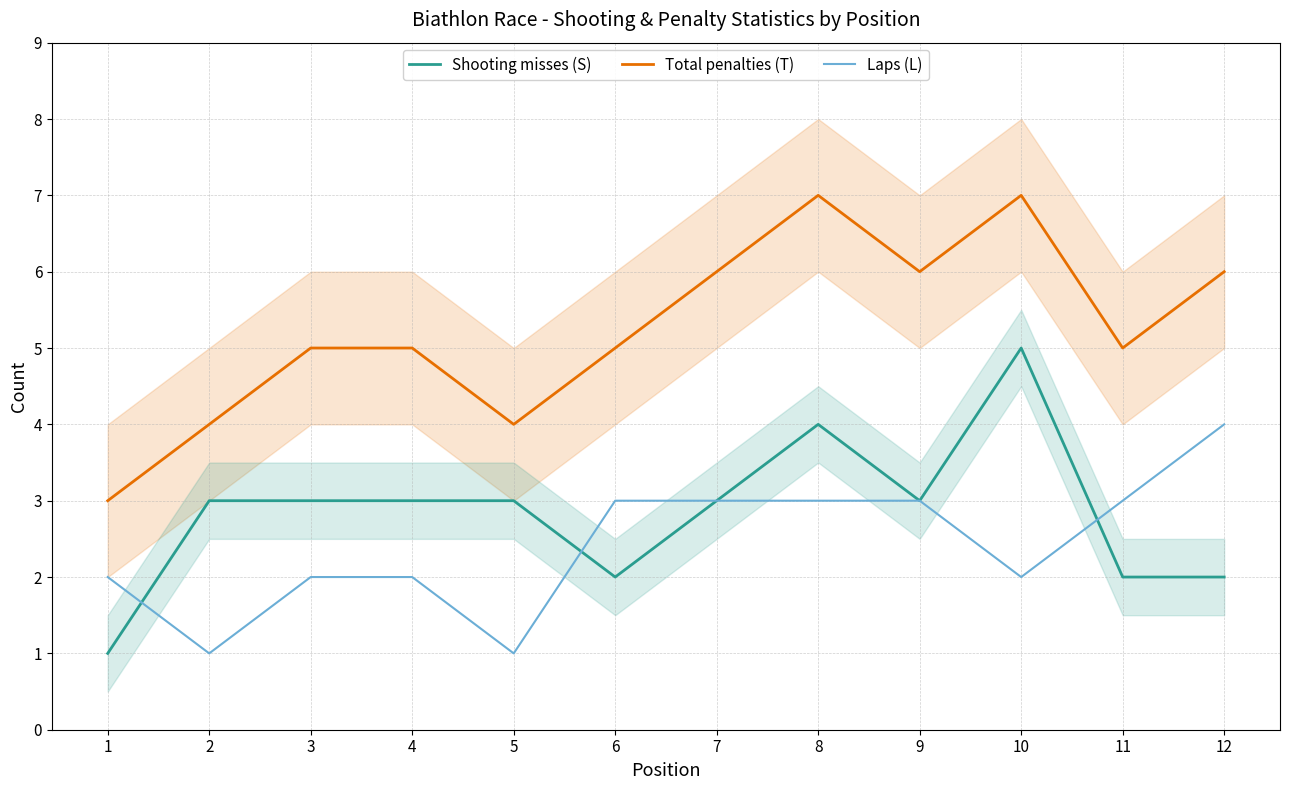

Reading left to right, transcribe all the data shown in this chart.

Shooting misses (S): 1	3	3	3	3	2	3	4	3	5	2	2
Total penalties (T): 3	4	5	5	4	5	6	7	6	7	5	6
Laps (L): 2	1	2	2	1	3	3	3	3	2	3	4